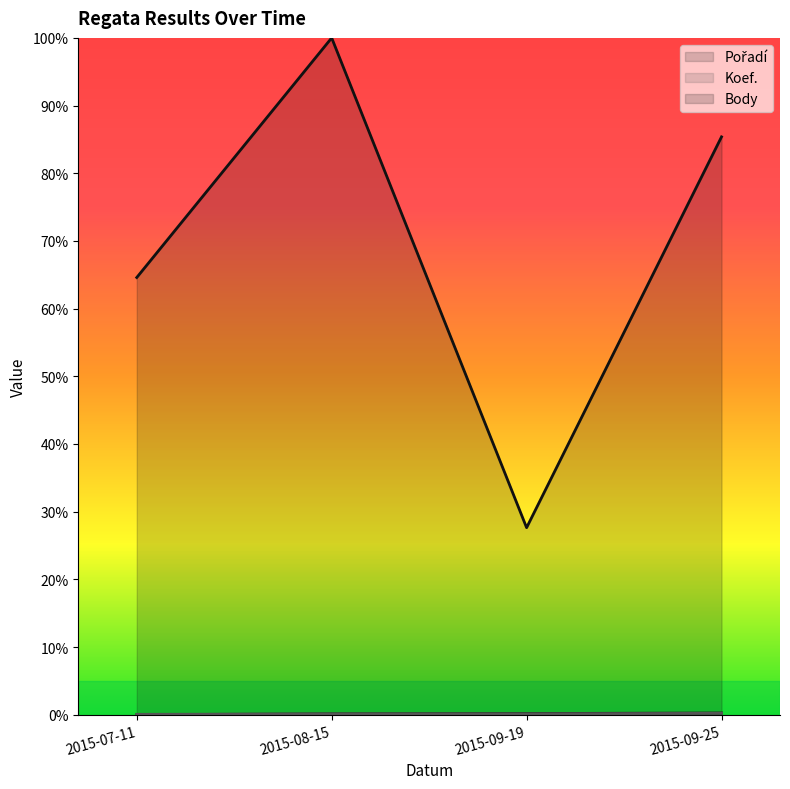

How many series are shown in this chart?

3